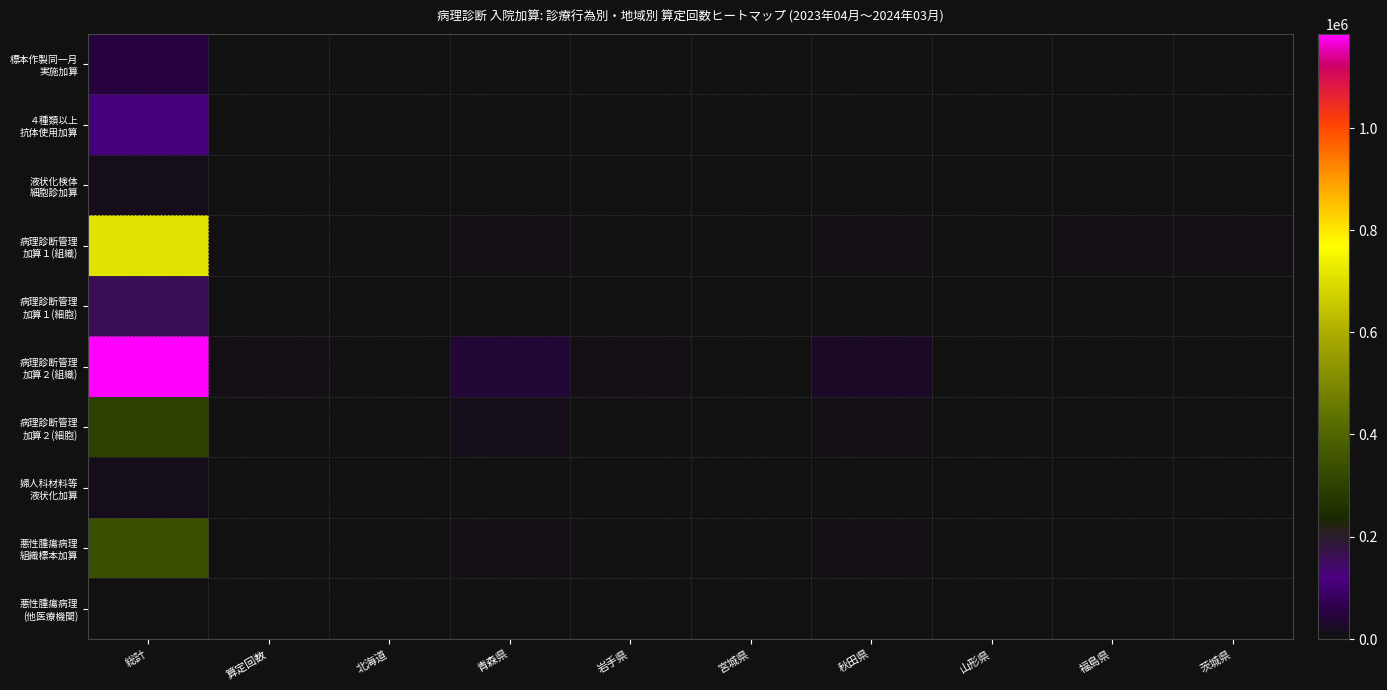

At which label does 標本作製同一月 実施加算 reach its peak?

総計